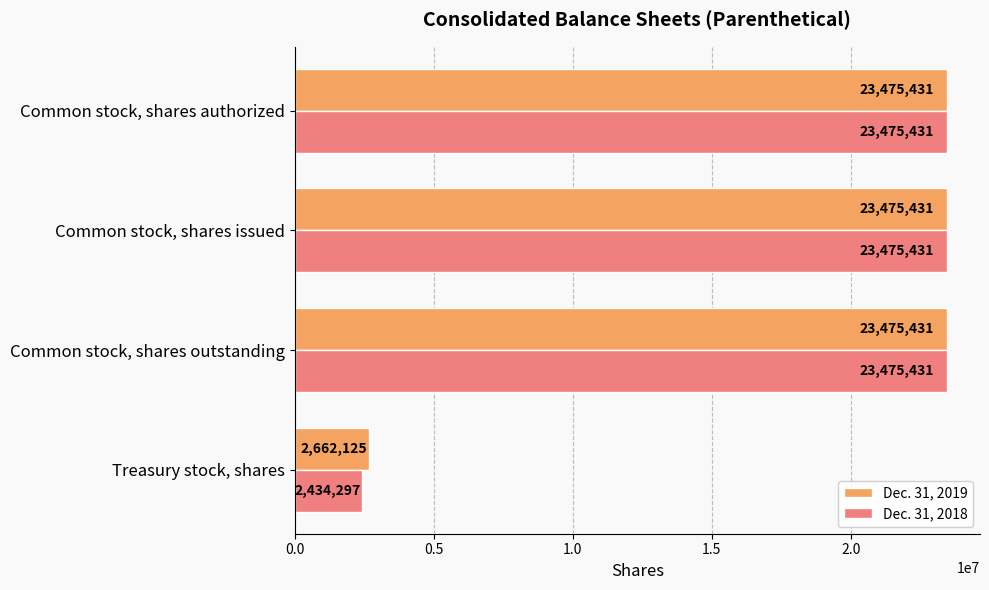

At which label does Dec. 31, 2019 reach its minimum?

Treasury stock, shares